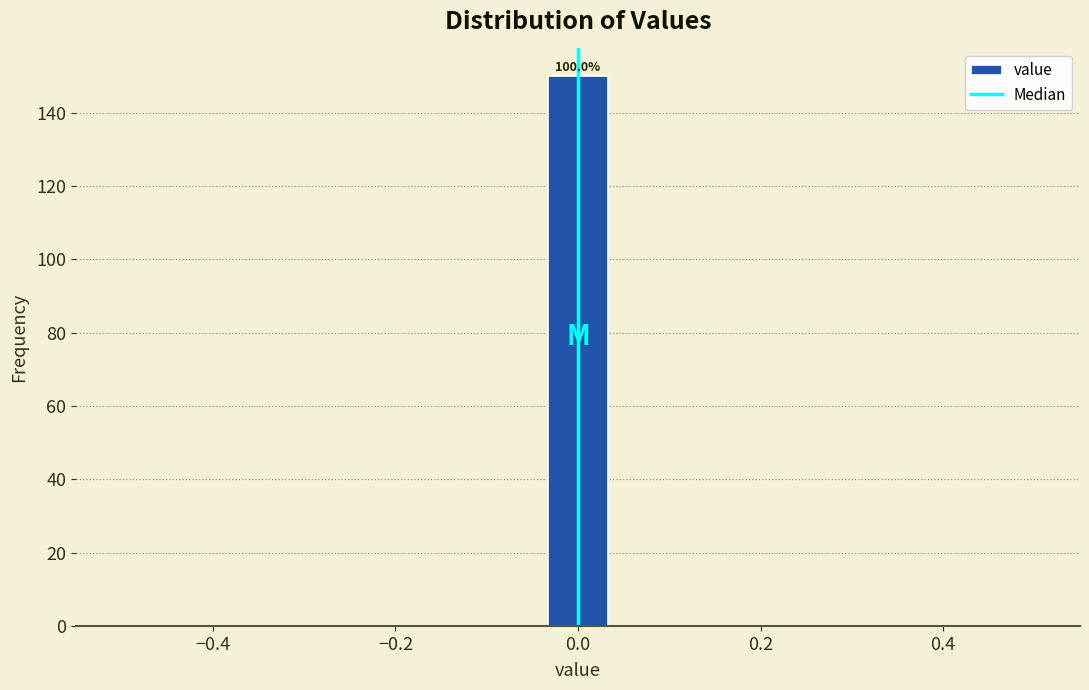

Read against the x-axis, roughly where is the centre of the tallest bar?

0.00